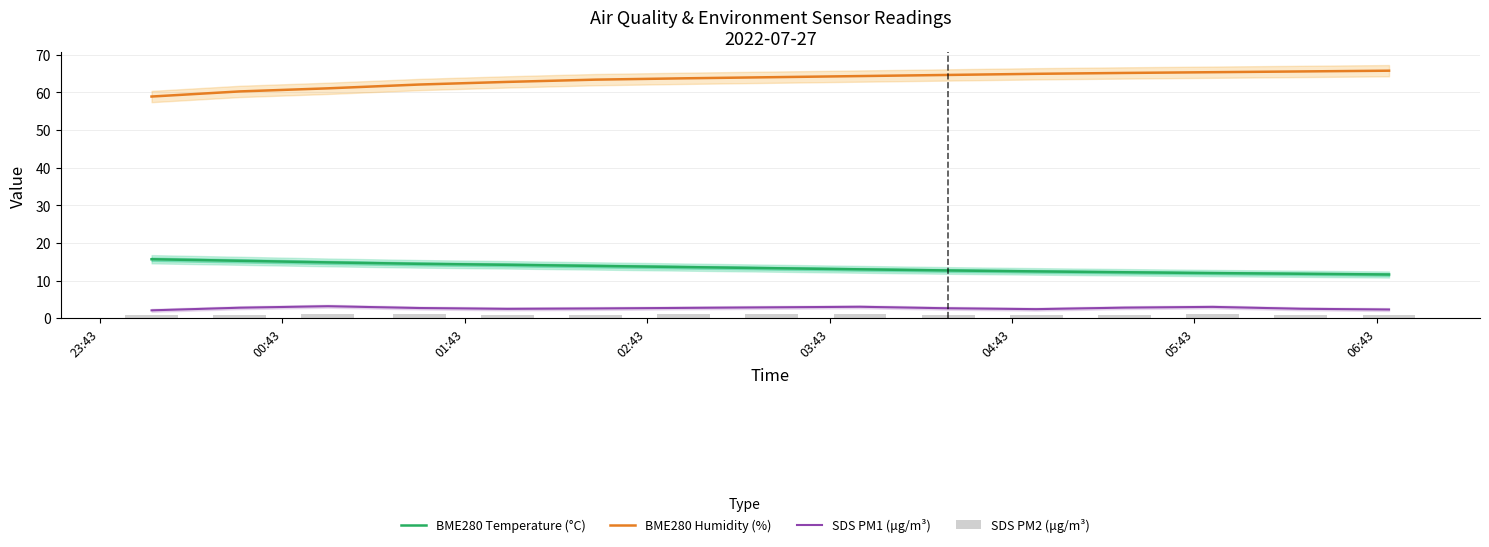

At how many categories does at least one series exceed 35?

15